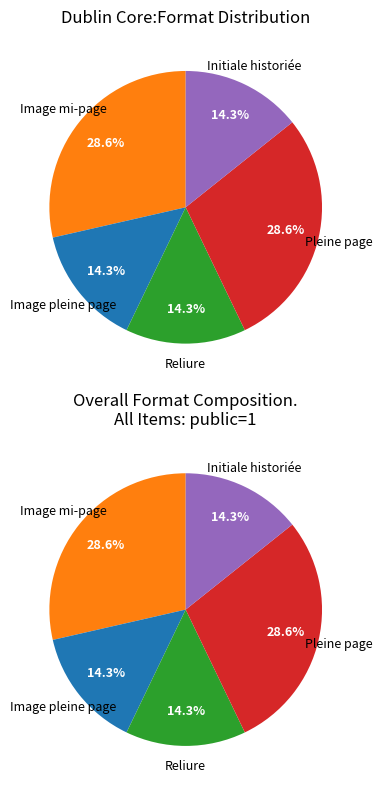

Which category has the biggest portion of the pie?

Image mi-page